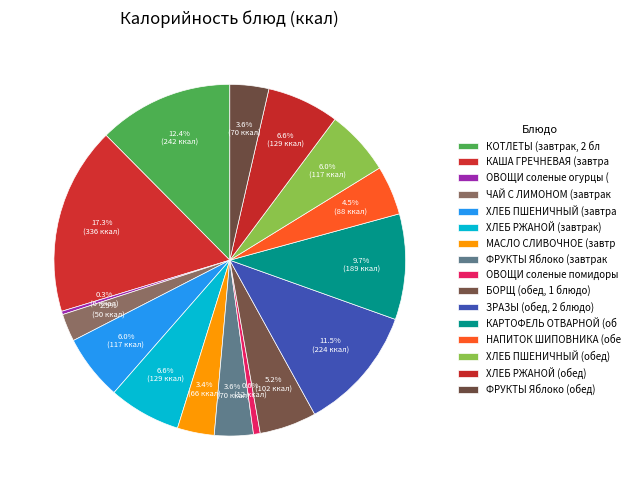

Does any single category account for the majority?

No